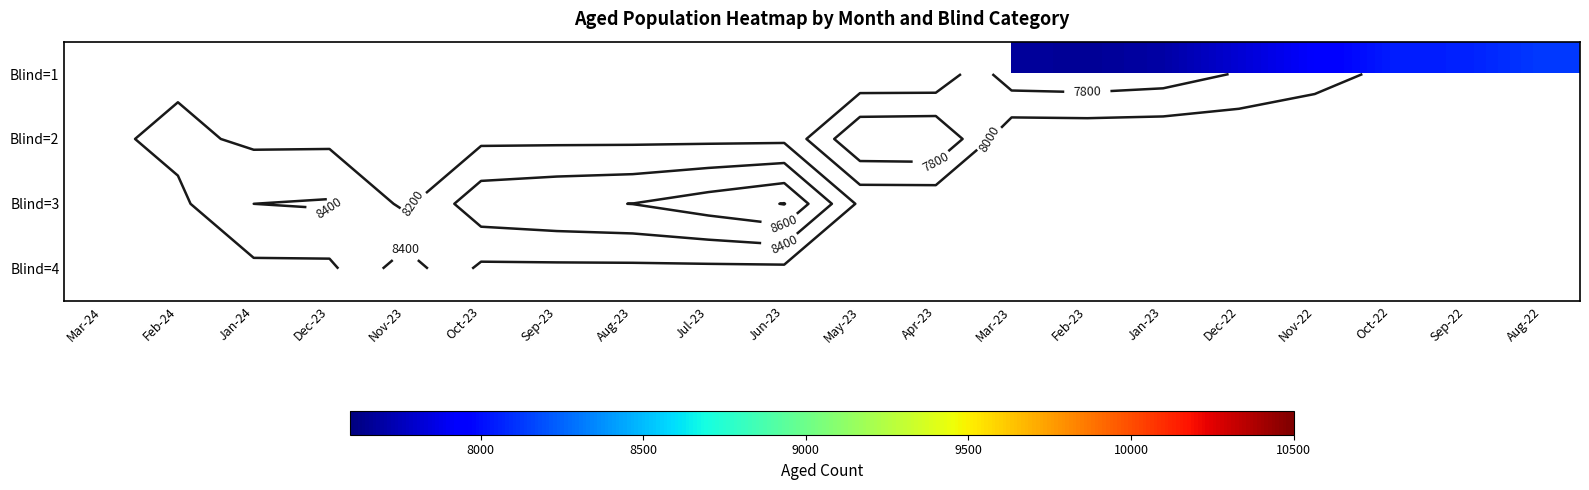

True or false: Blind=2 has a value of 7614.0 at May-23.

True